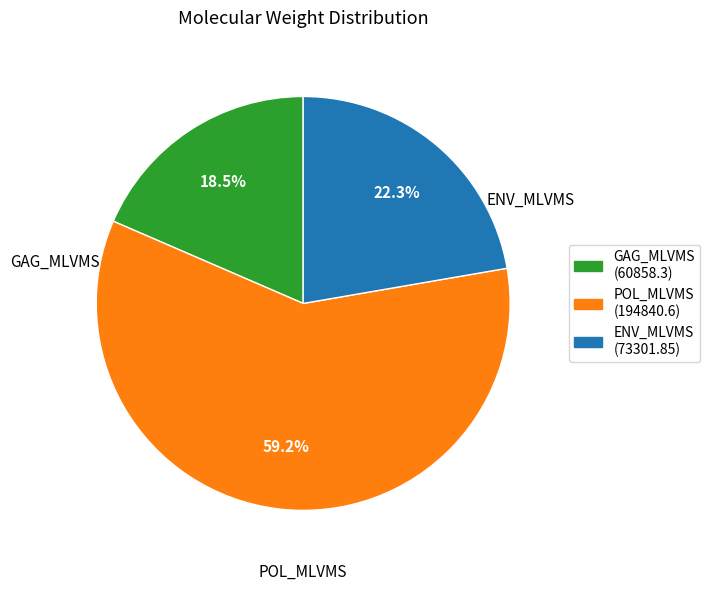

What percentage is the POL_MLVMS slice, to the nearest percent?

59%